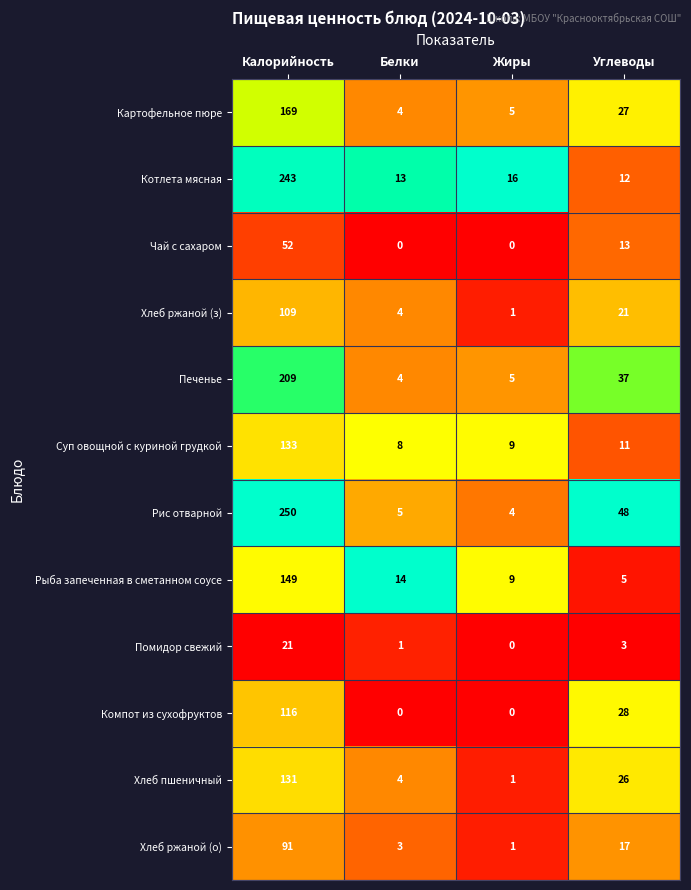

Which series has the largest range (max minus min)?

Рис отварной